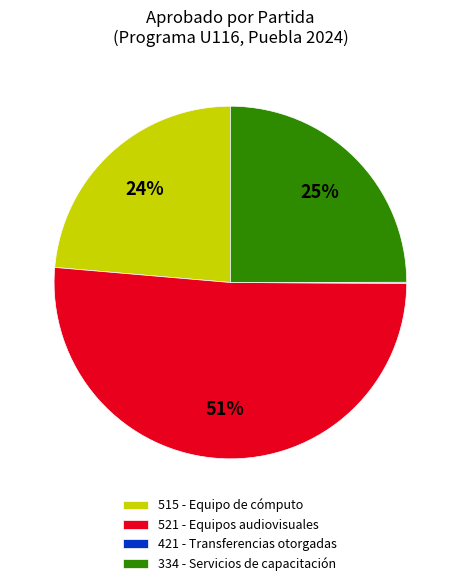

To the nearest percent, what is the difference between the largest and smallest slice percentages?

51%